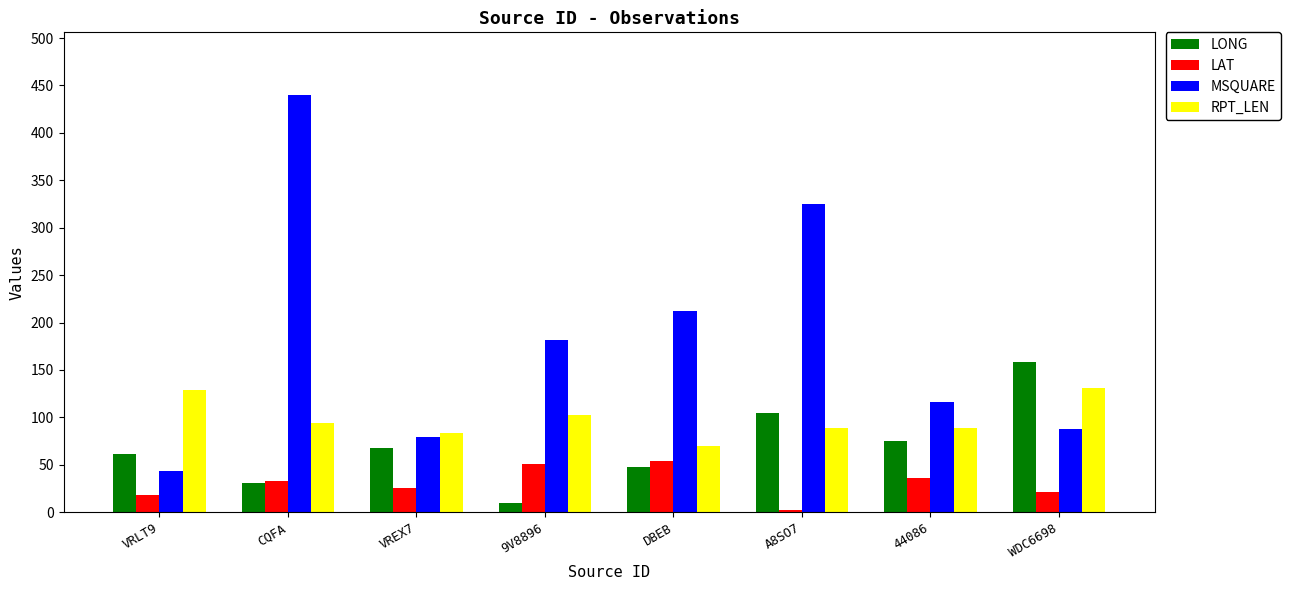

List the series in order of their peak value, highest first.

MSQUARE, LONG, RPT_LEN, LAT